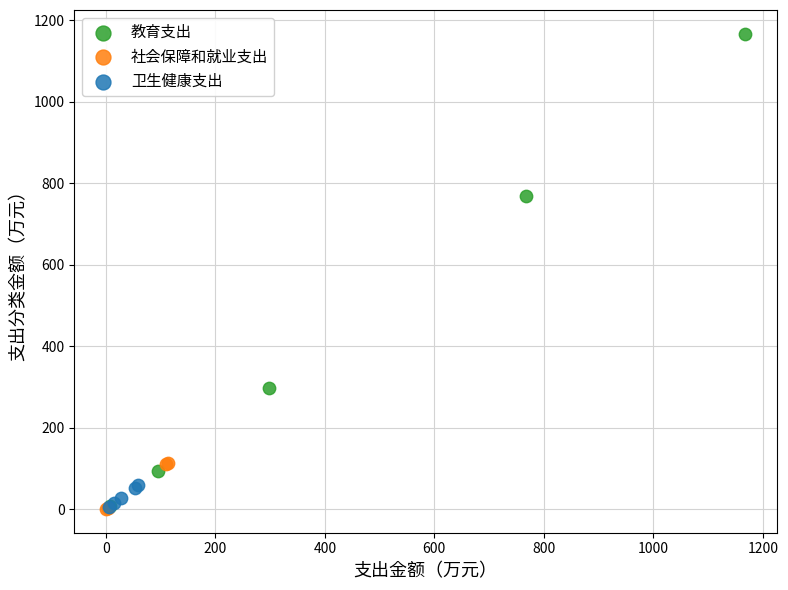

Which series has the largest Y range (max minus min)?

教育支出